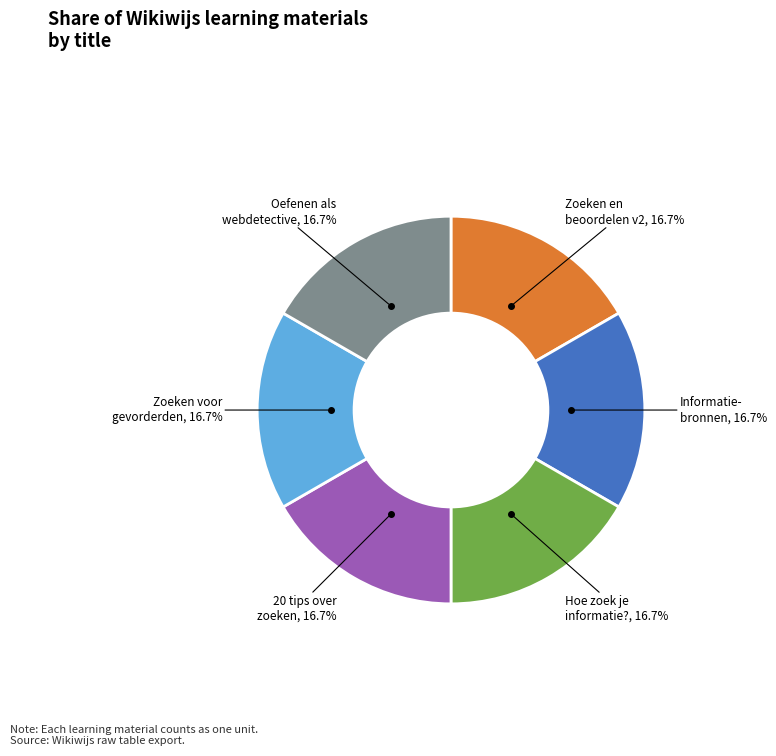

Is there any slice that represents more than half of the pie?

No